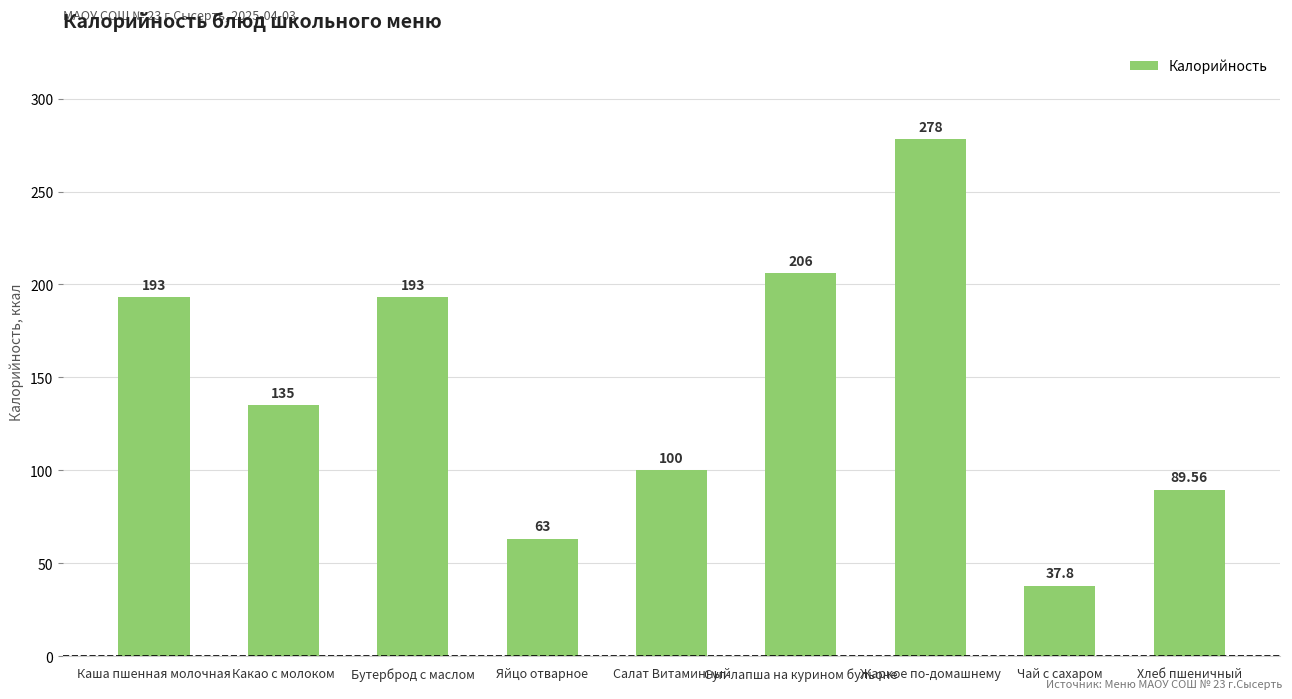

True or false: the data shows 166.1 at Салат Витаминный.

False